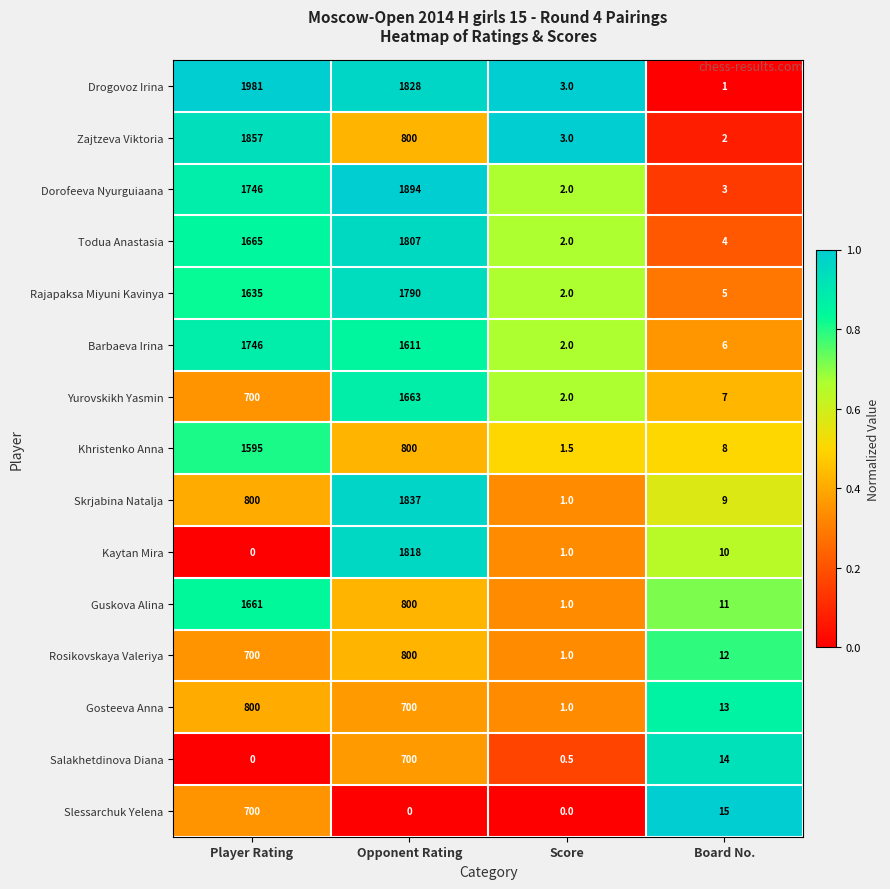

Which label corresponds to the largest value in the chart?

Player Rating